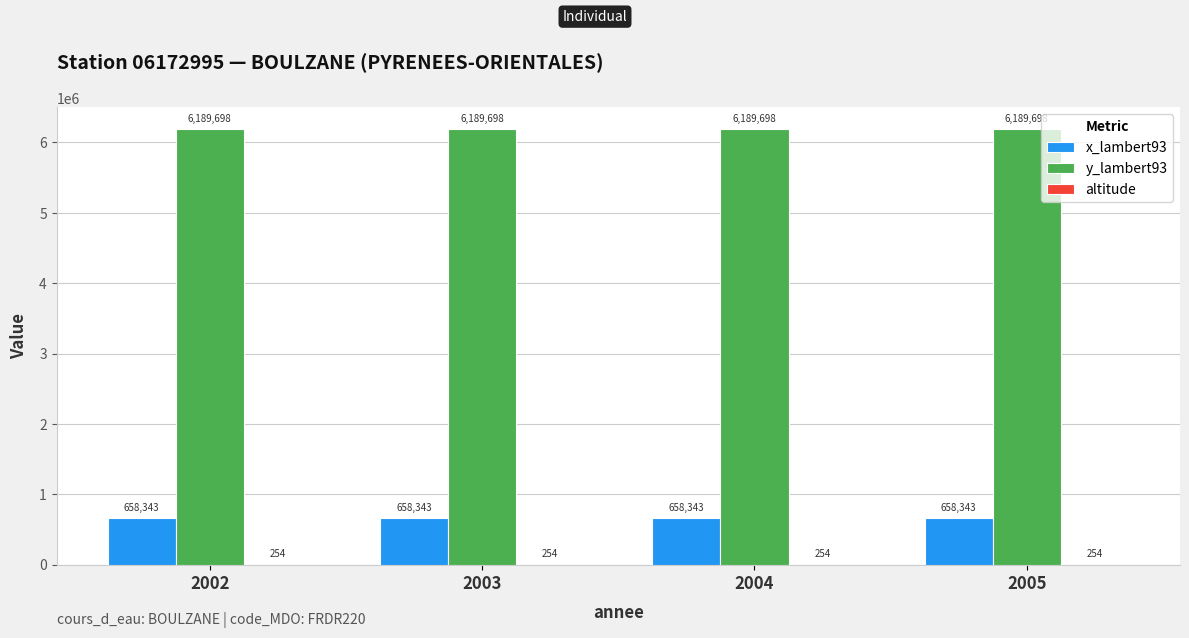

How many groups of bars are there?

4